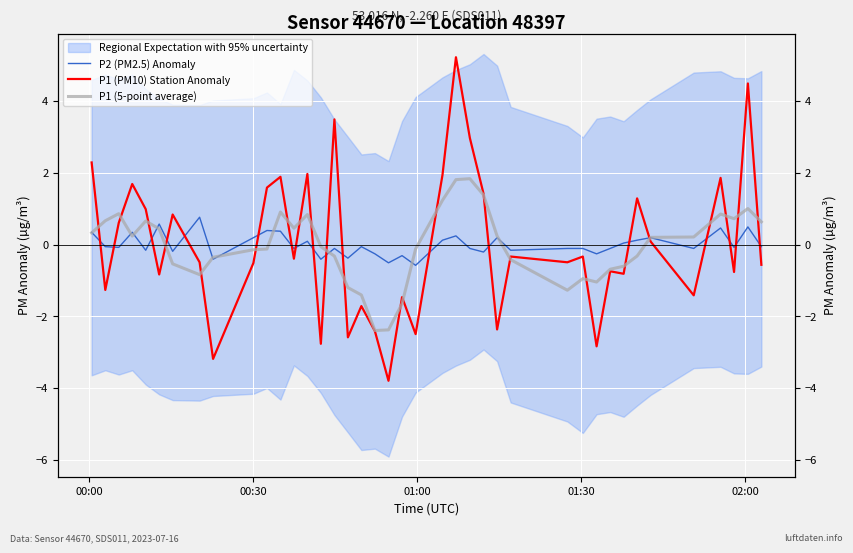

What is the difference between the maximum and minimum values in the P1 (5-point average) series?

4.2